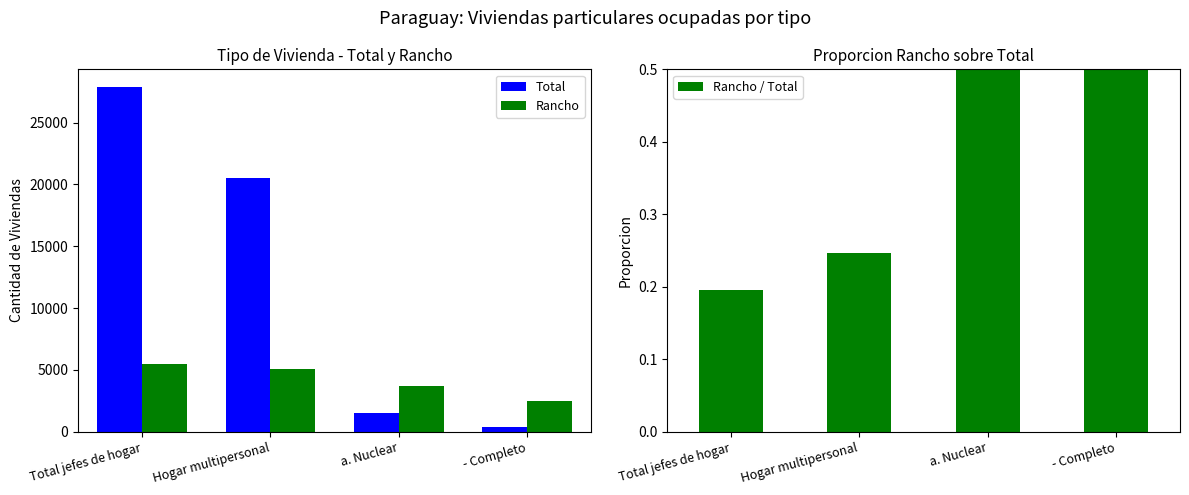

Reading left to right, transcribe all the data shown in this chart.

Total: 27905.0	20531.0	1543.0	364.0
Rancho: 5467.0	5074.0	3732.0	2515.0
Rancho / Total: 0.2	0.2	2.4	6.9